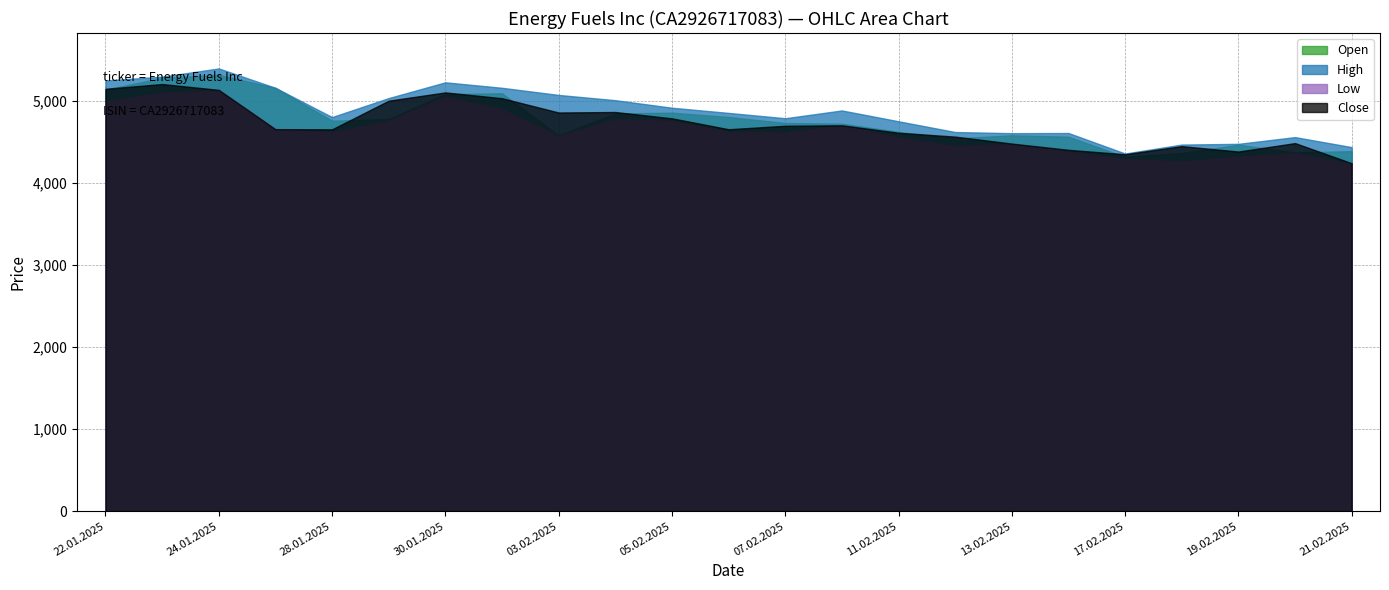

At which label is Close closest to 4724?

10.02.2025